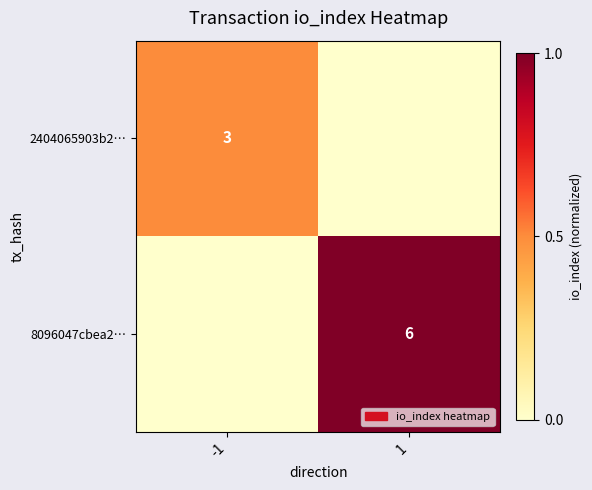

Count the number of data series in this chart.

2